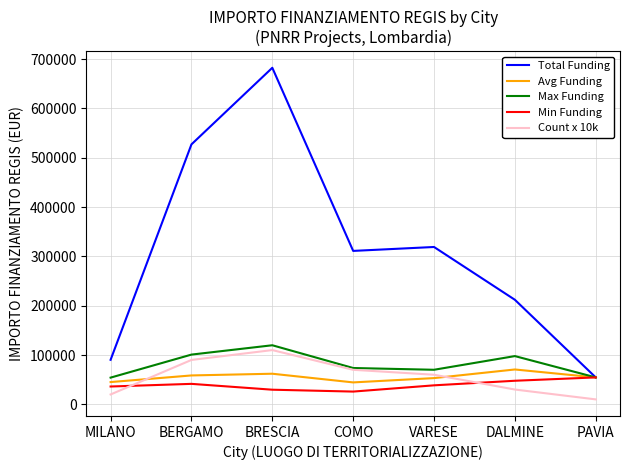

Rank the series by their maximum value, from lowest to highest.

Min Funding, Avg Funding, Count x 10k, Max Funding, Total Funding